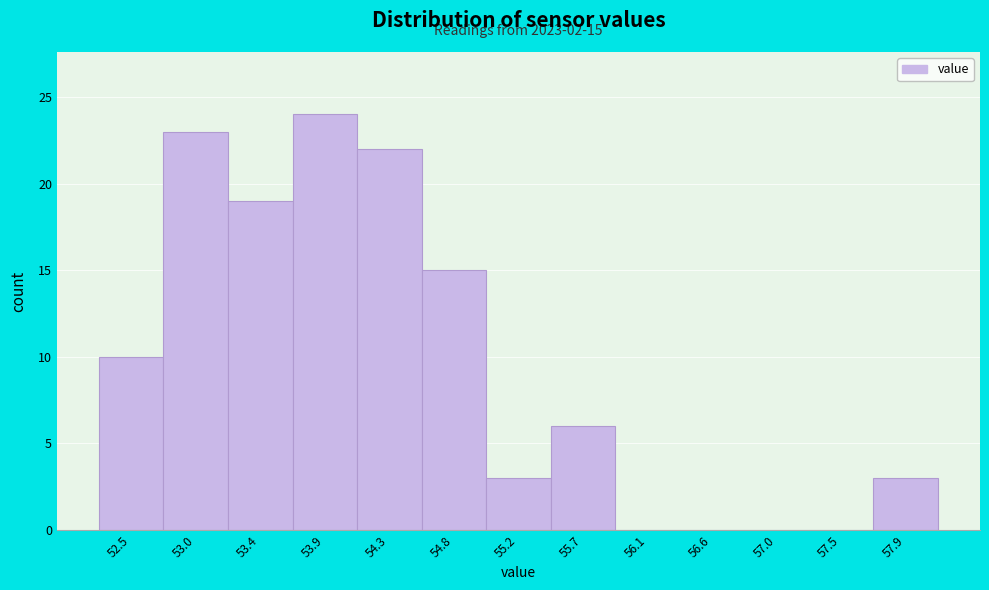

Reading left to right, extract all data points from this chart.

52.5=10	53.0=23	53.4=19	53.9=24	54.3=22	54.8=15	55.2=3	55.7=6	56.1=0	56.6=0	57.0=0	57.5=0	57.9=3